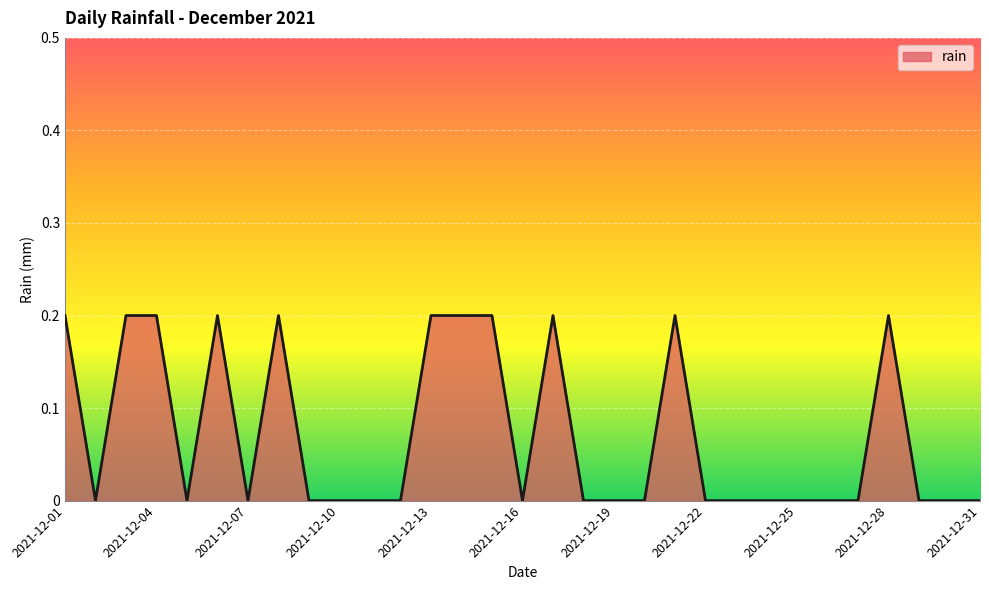

Is this an area chart (filled region under the line)?

Yes